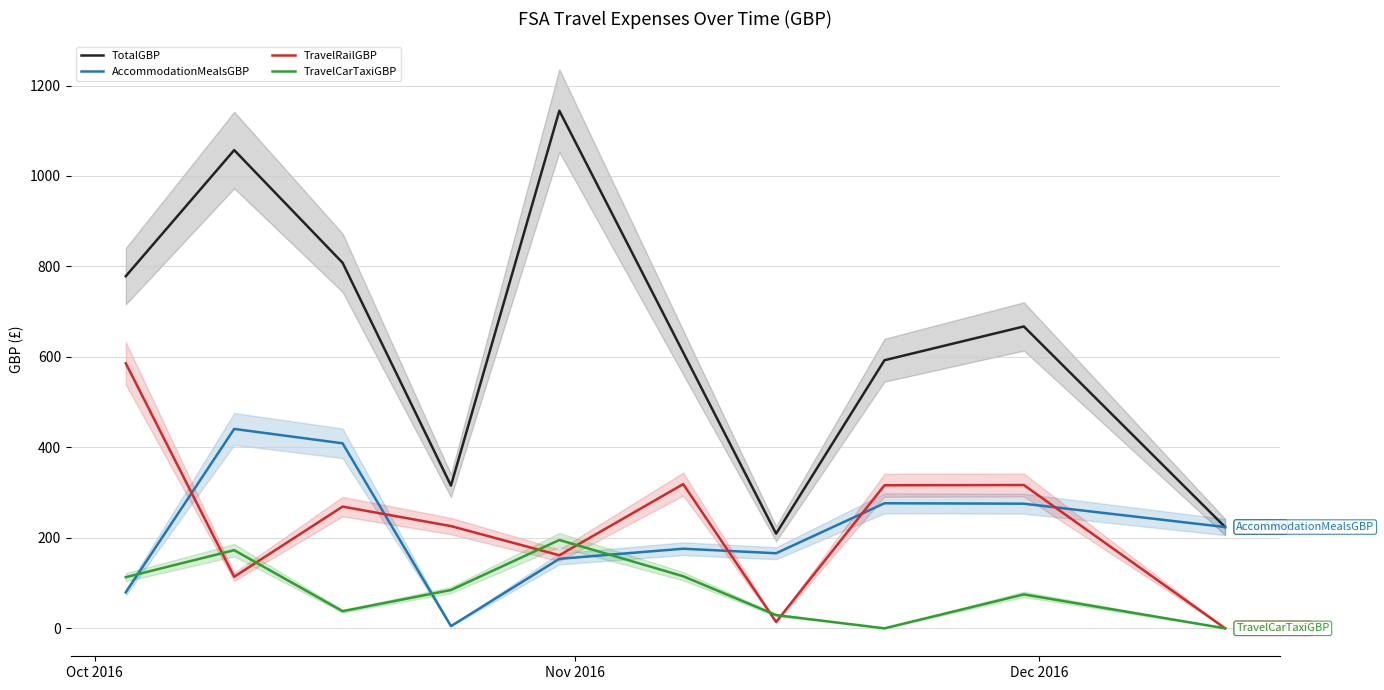

True or false: TravelRailGBP and TotalGBP intersect in this chart.

False